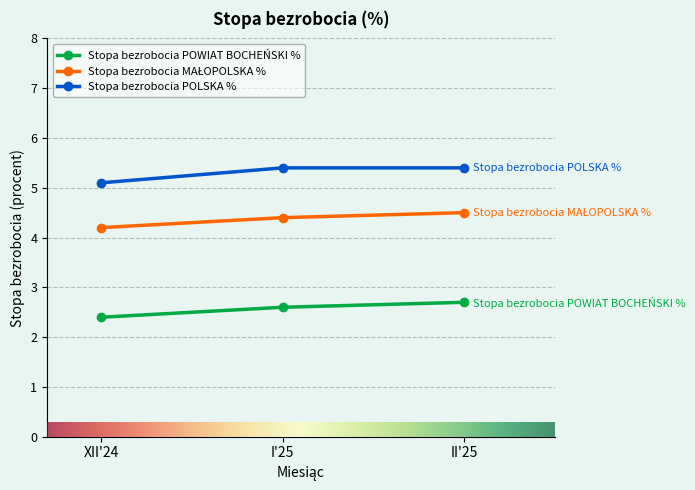

What is the label of the 2nd point from the left?

I'25